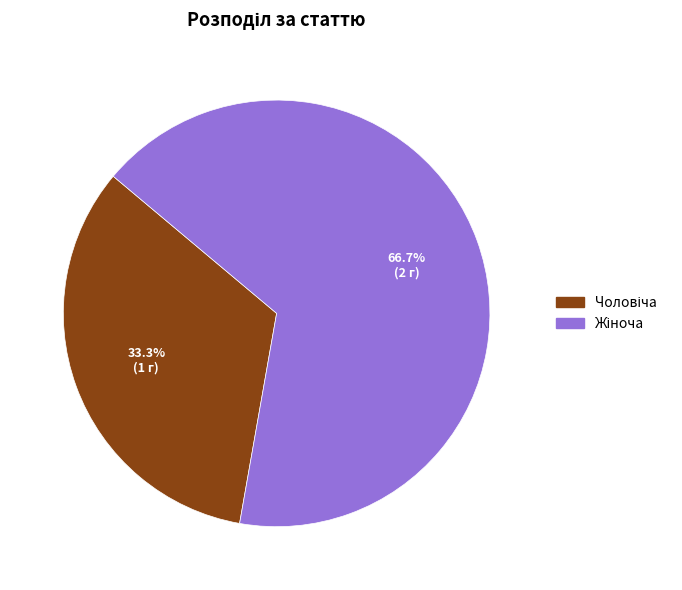

How many slices are in this pie chart?

2